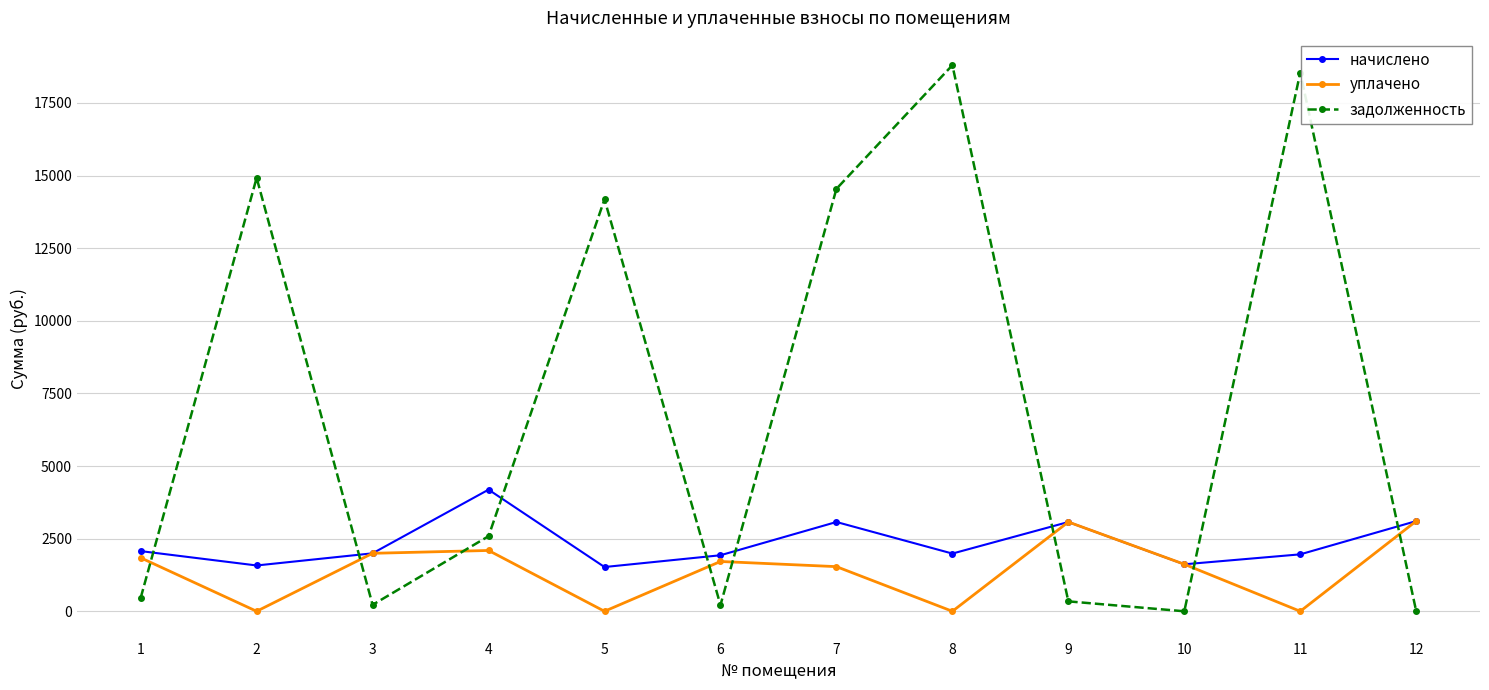

What is the value of the задолженность point at the 1st from the left?

460.4